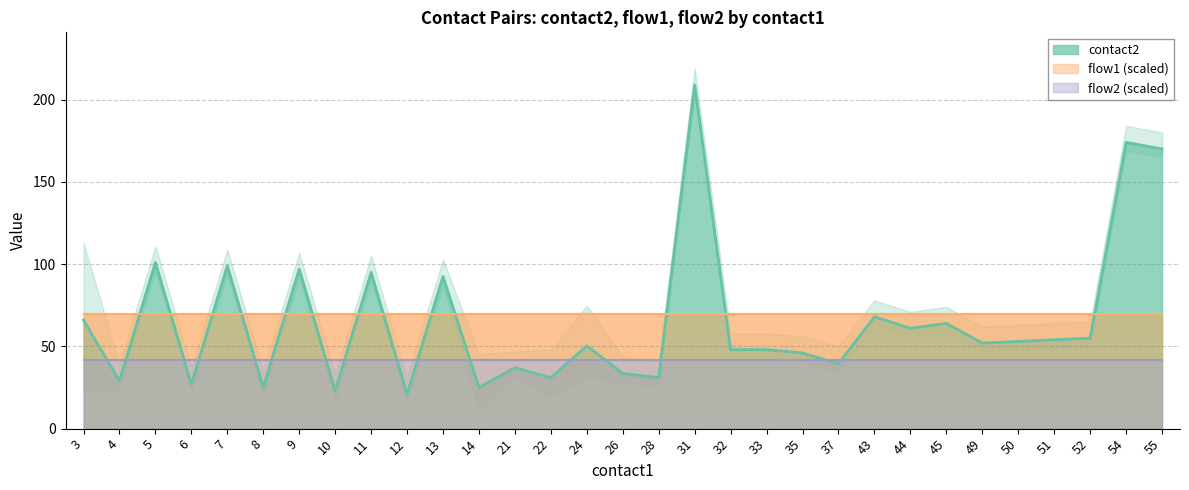

What is the spread (max minus min) of values at 21?

36